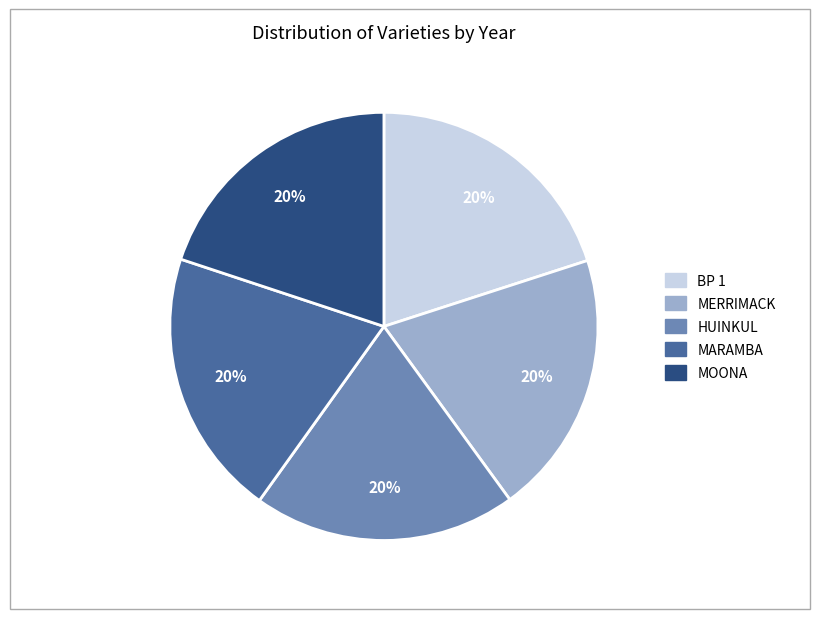

Is there a majority slice in this chart?

No